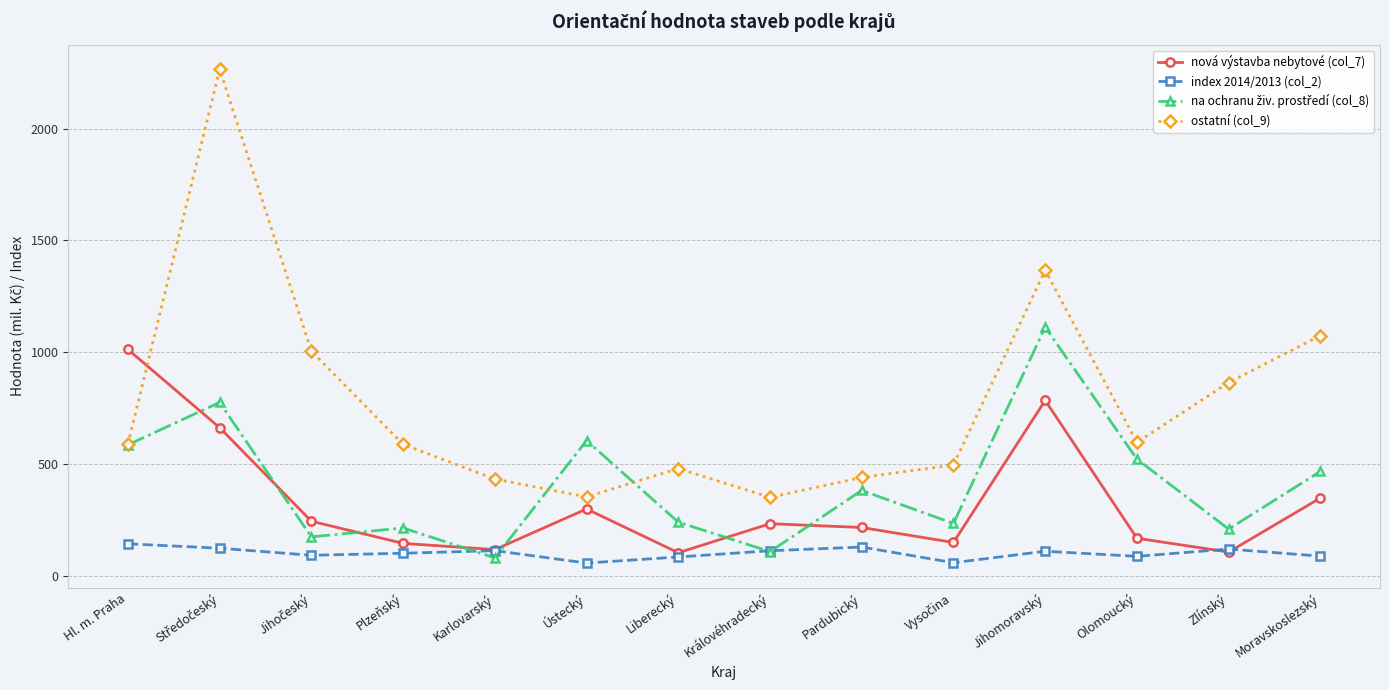

True or false: nová výstavba nebytové (col_7) has a value of 1332.6 at Jihomoravský.

False